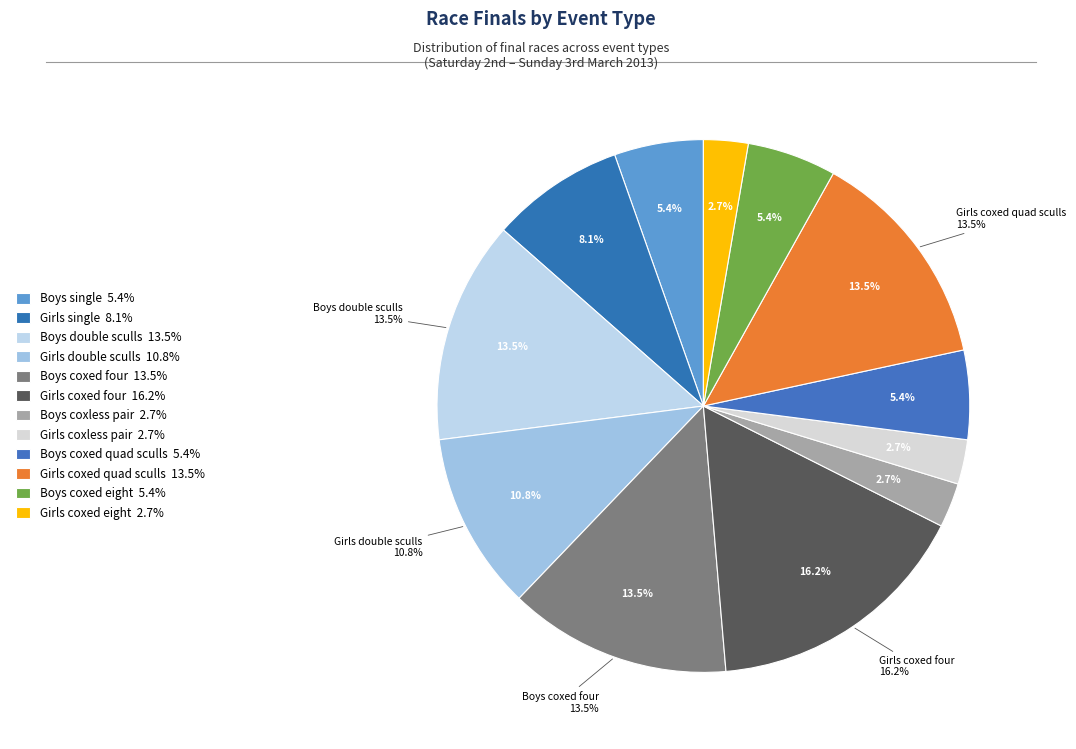

Which category has the smallest portion of the pie?

Boys coxless pair